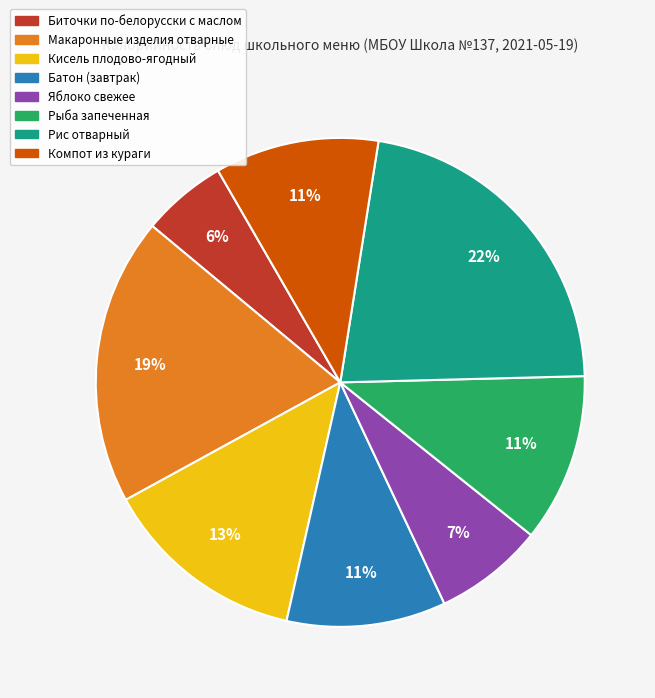

How many slices are in this pie chart?

8